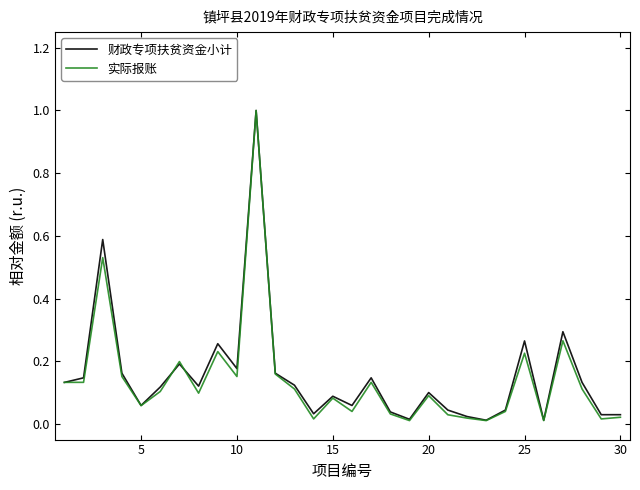

What is the greatest value displayed?

1.0